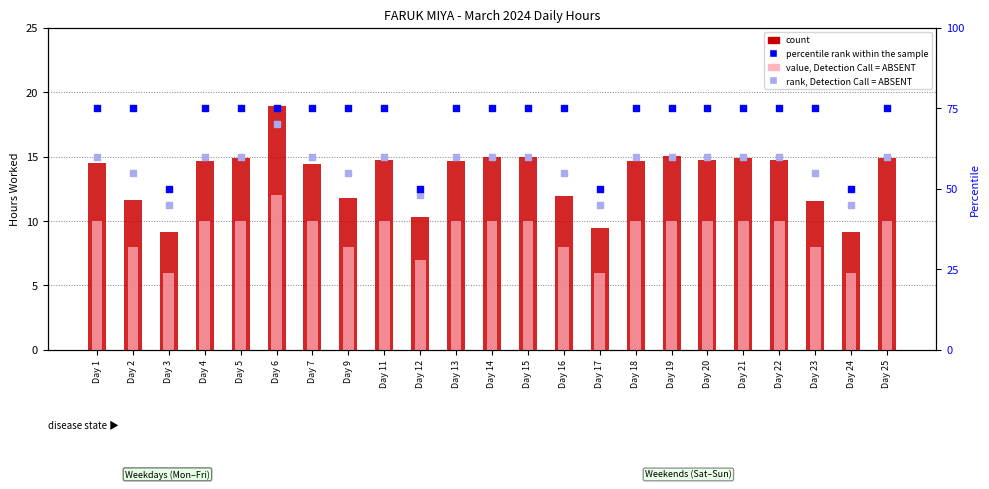

What is the total value across all series at Day 21?

159.9